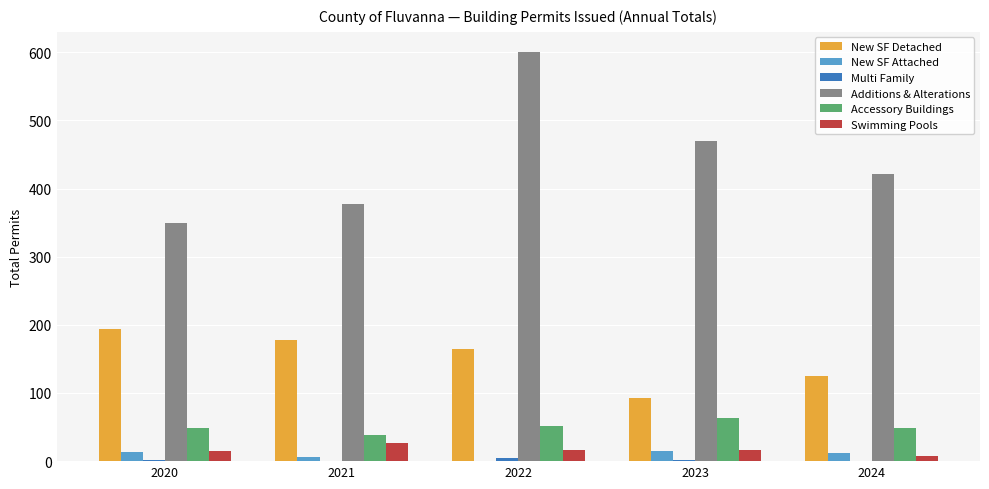

At which label does Swimming Pools reach its peak?

2021